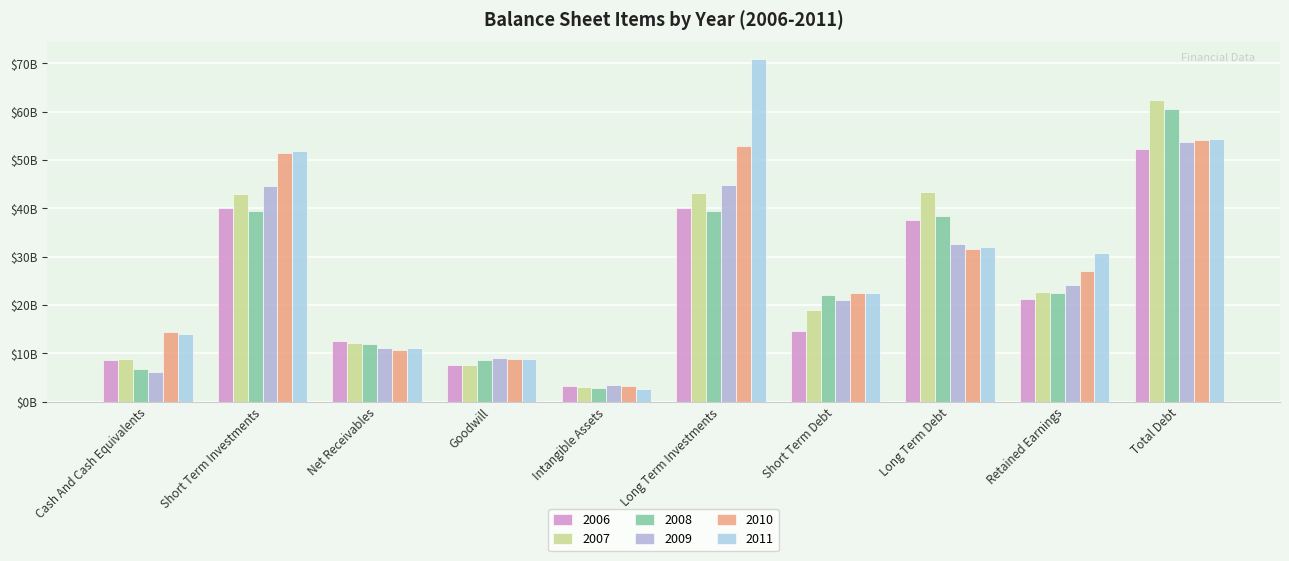

Does the chart contain stacked bars?

No